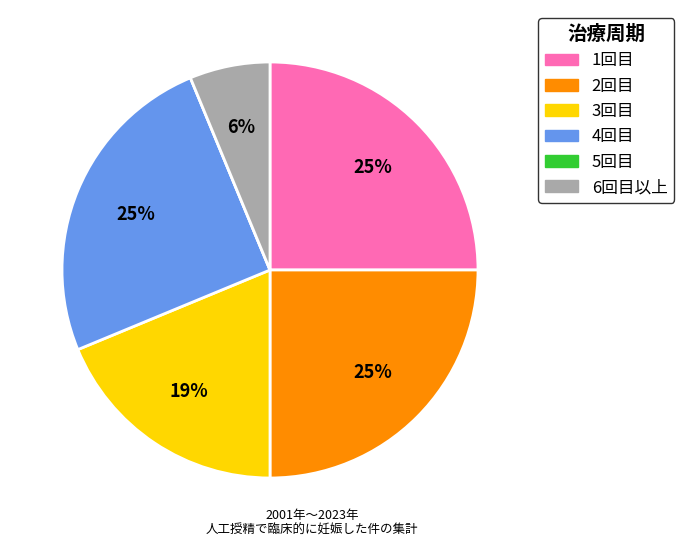

Between 6回目以上 and 3回目, which is larger?

3回目